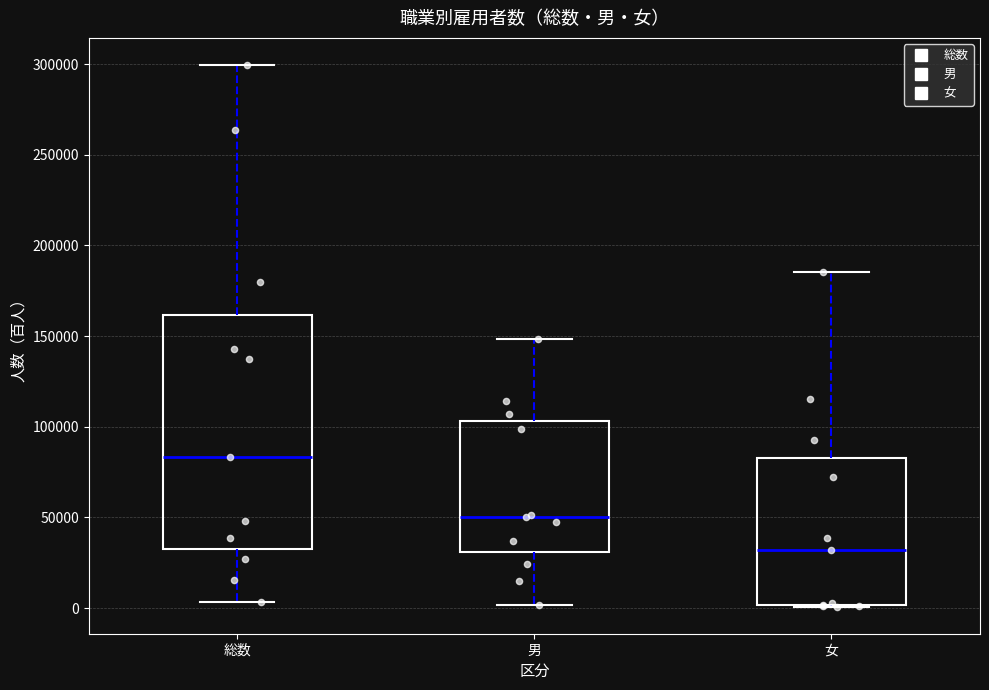

Which box's median line is the lowest?

女